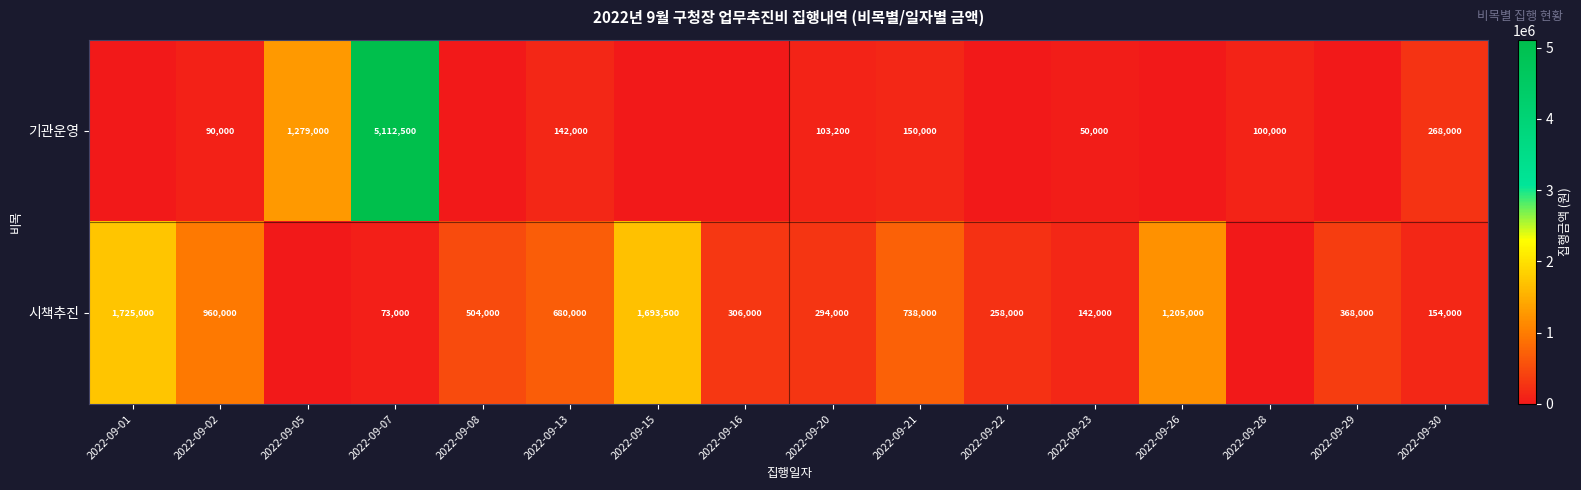

What is the difference between the 기관운영 values at 2022-09-20 and 2022-09-05?

1175800